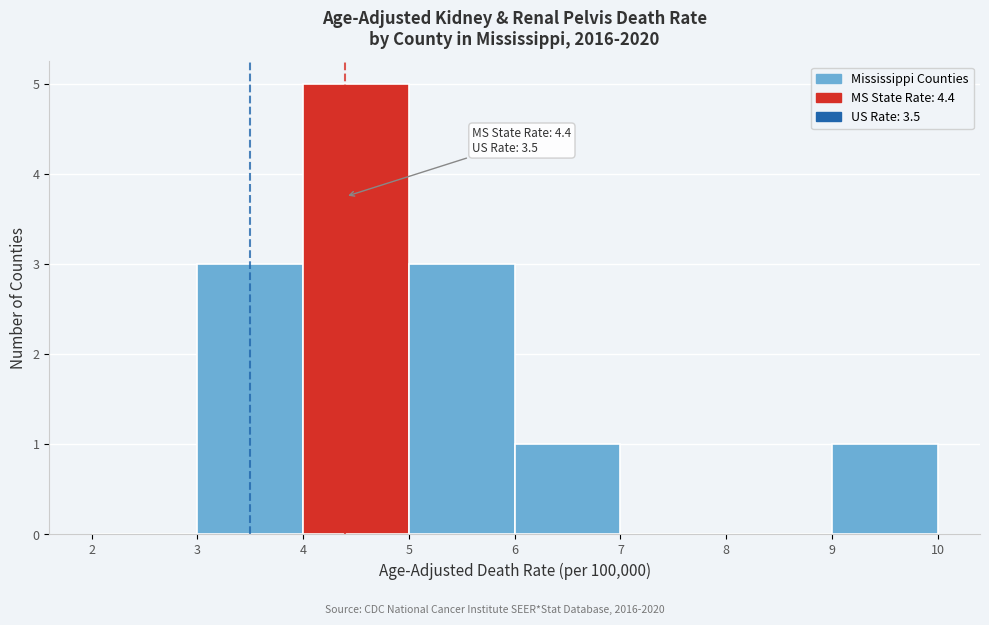

Over which range of the x-axis is the bar tallest?

4 to 5